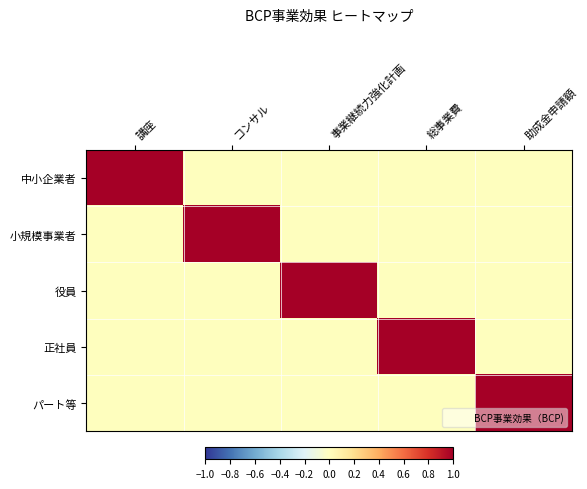

List the series in order of their peak value, highest first.

中小企業者, 小規模事業者, 役員, 正社員, パート等